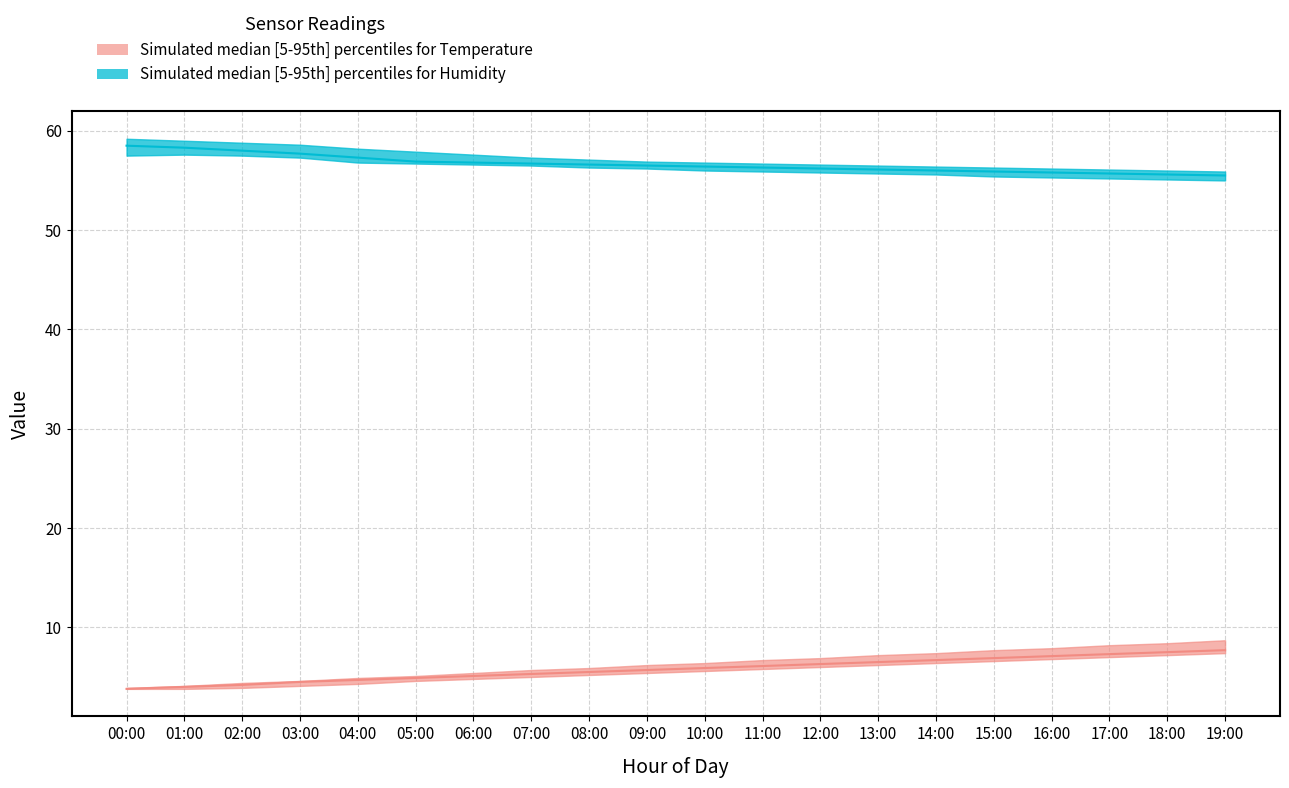

What is the highest value of the humidity_low series?

57.6